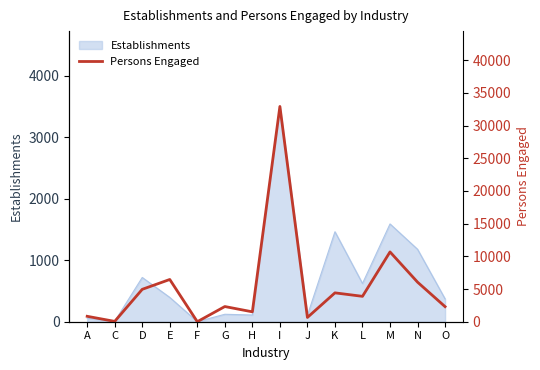

Reading left to right, extract all data points from this chart.

A=829	C=51	D=4953	E=6459	F=3	G=2322	H=1513	I=32915	J=654	K=4414	L=3882	M=10672	N=6051	O=2305